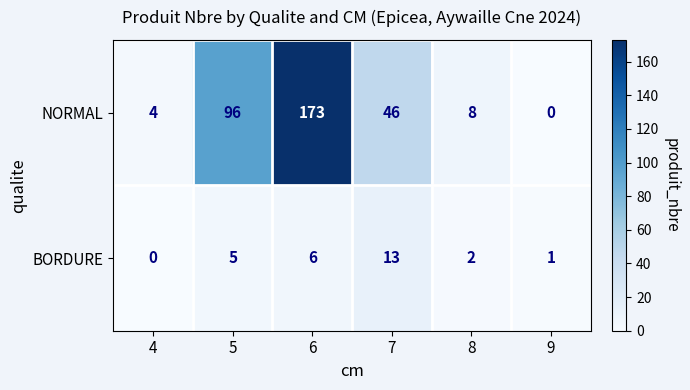

Rank the series by their average value, from highest to lowest.

NORMAL, BORDURE